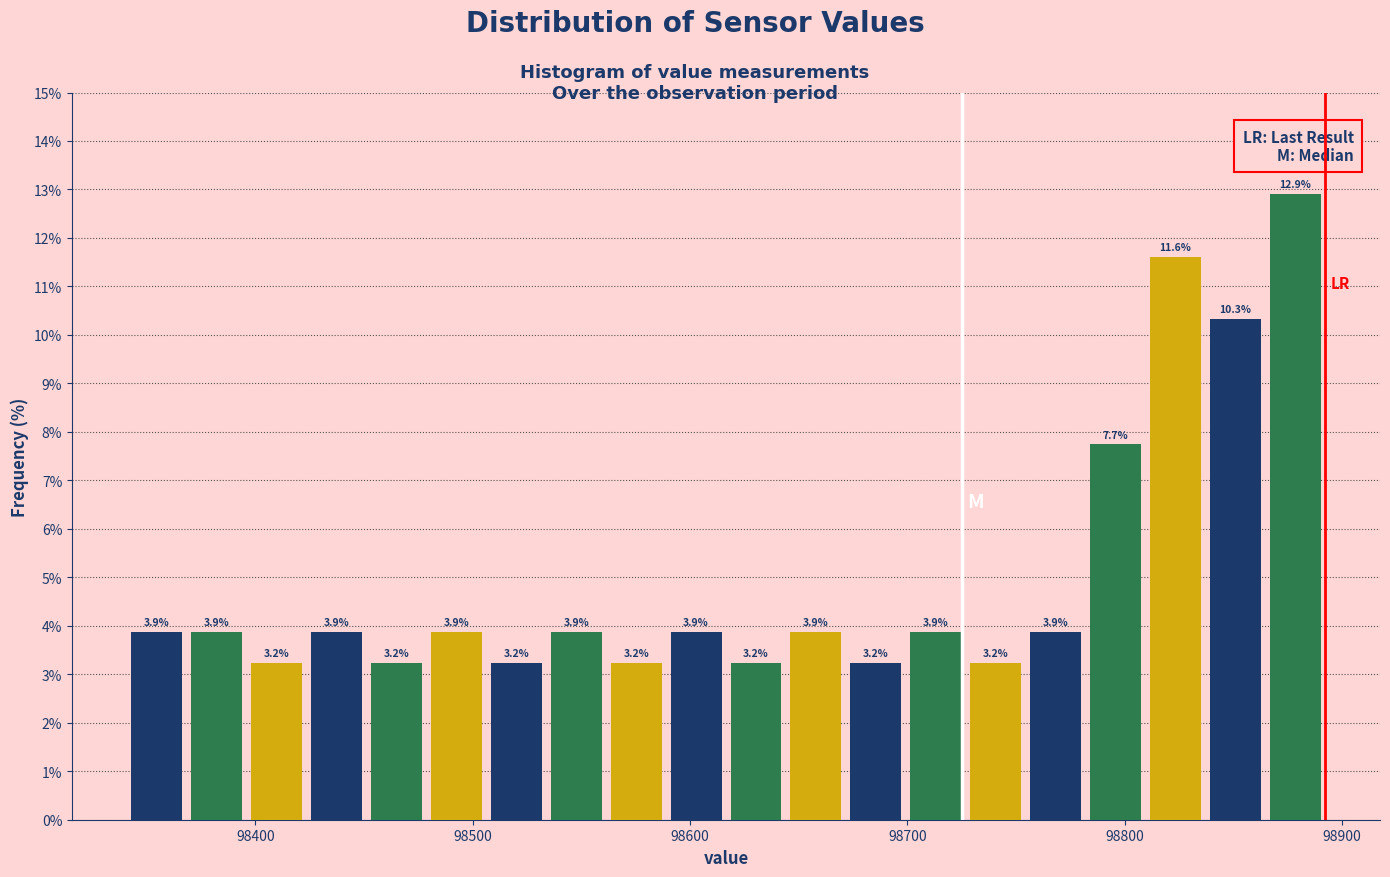

Read against the x-axis, roughly where is the centre of the tallest bar?

98880